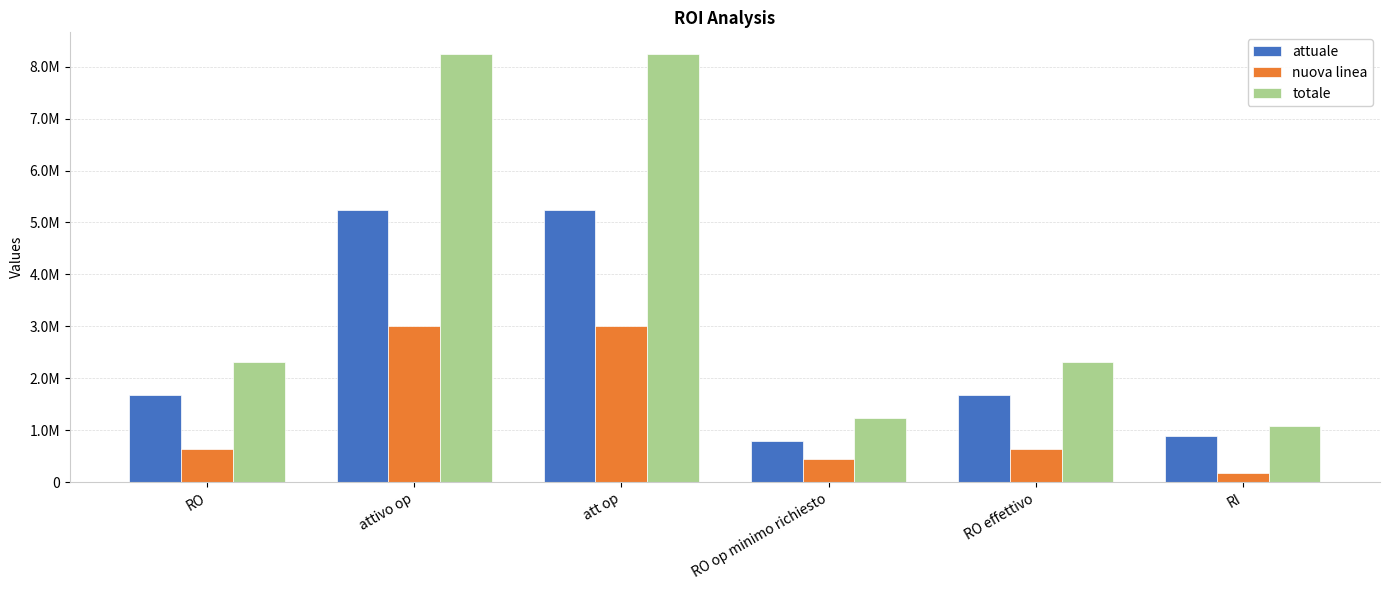

Rank the series by their average value, from lowest to highest.

nuova linea, attuale, totale